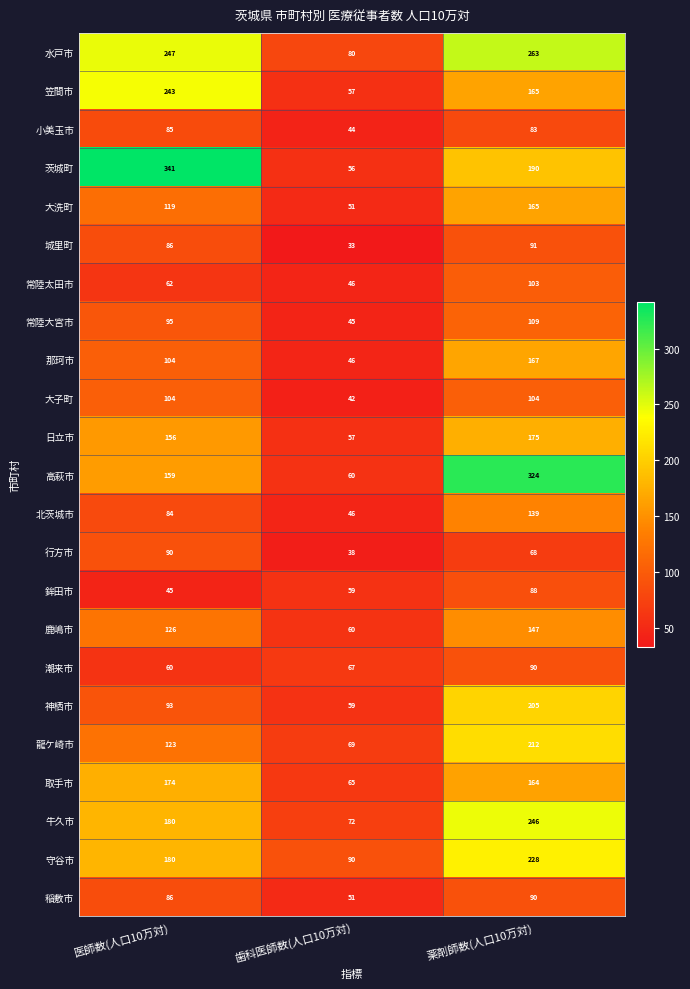

List the labels in order of 牛久市 value, largest first.

薬剤師数(人口10万対), 医師数(人口10万対), 歯科医師数(人口10万対)